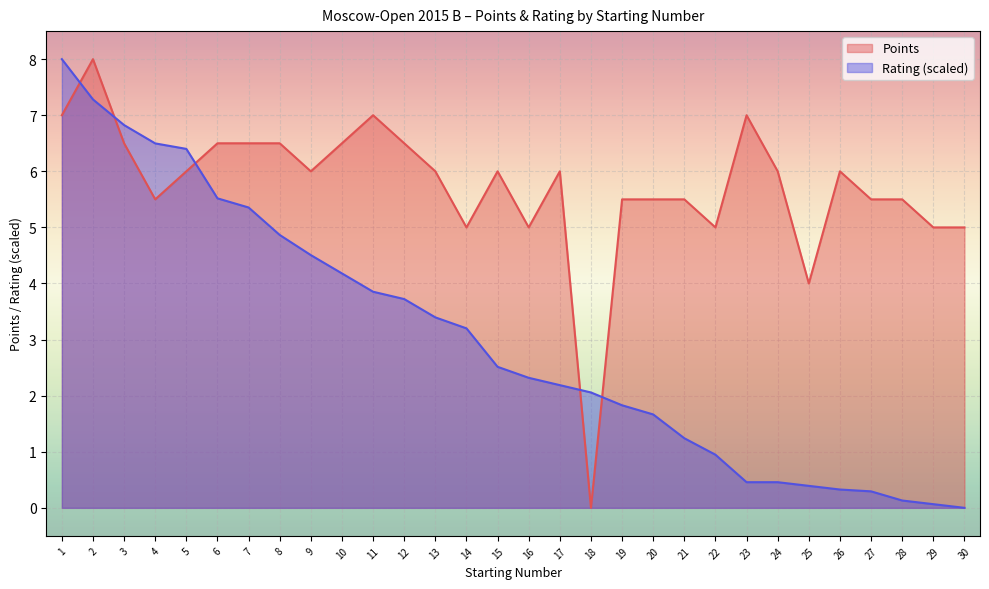

Where do Rating and Points first cross each other?

1 and 2